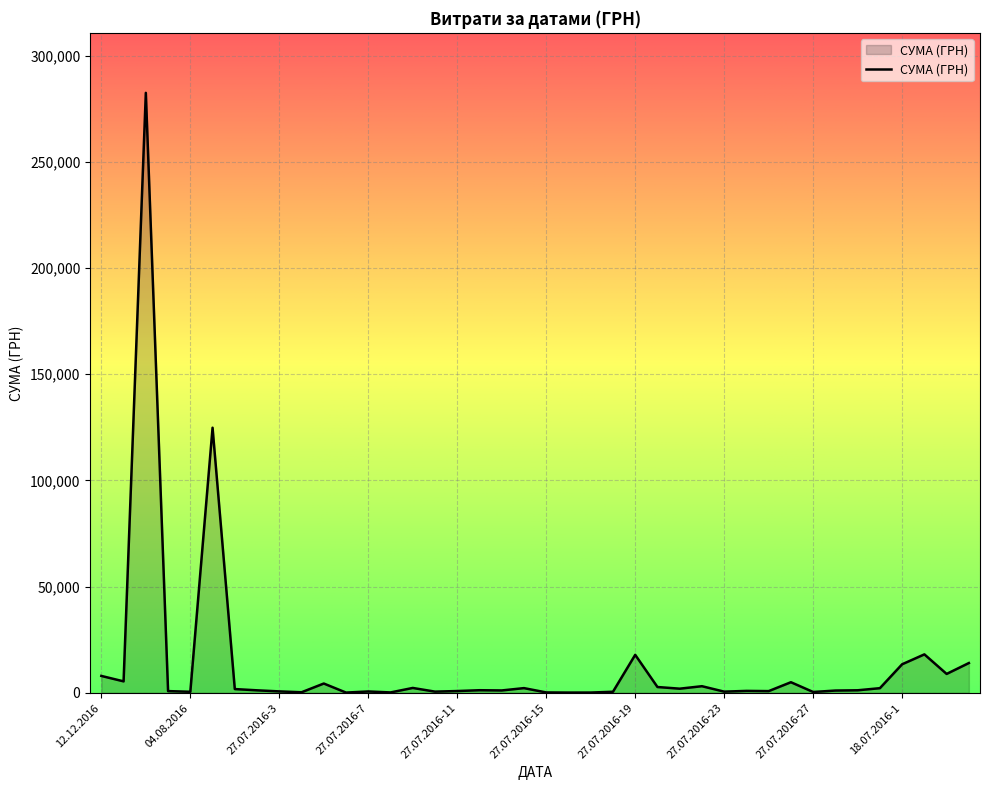

What is the maximum value shown in the chart?

282495.1